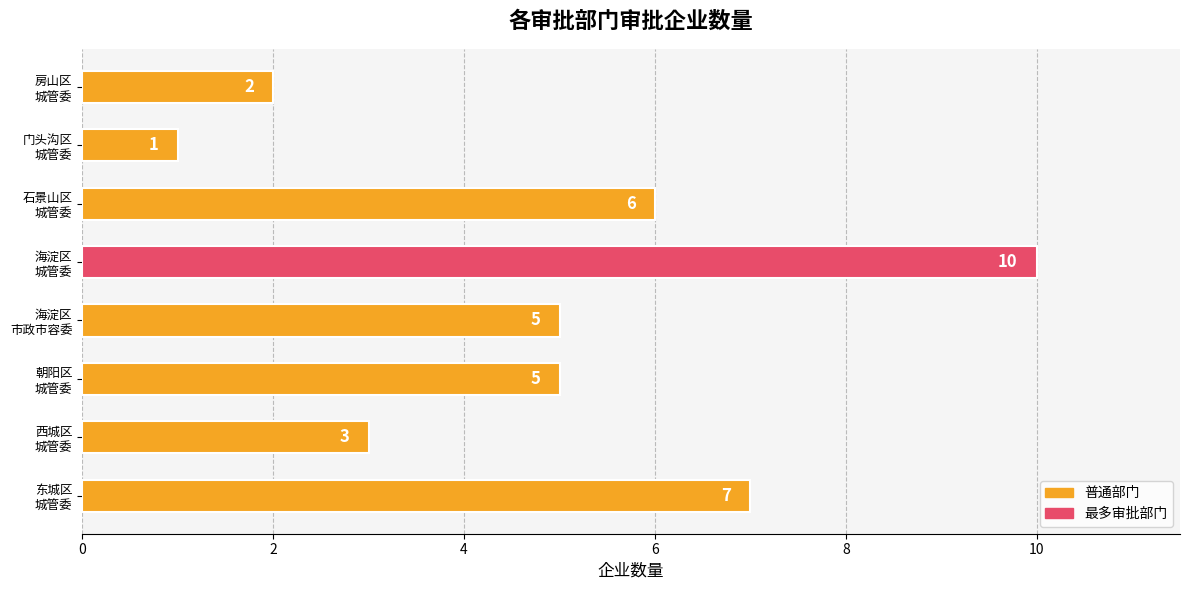

What is the sum of all values?

39